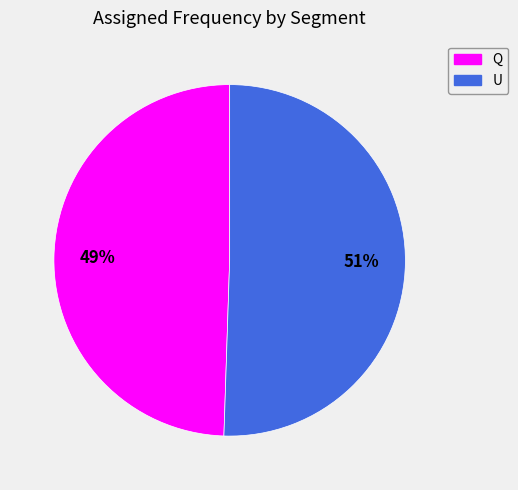

Is Q the majority of the pie?

No